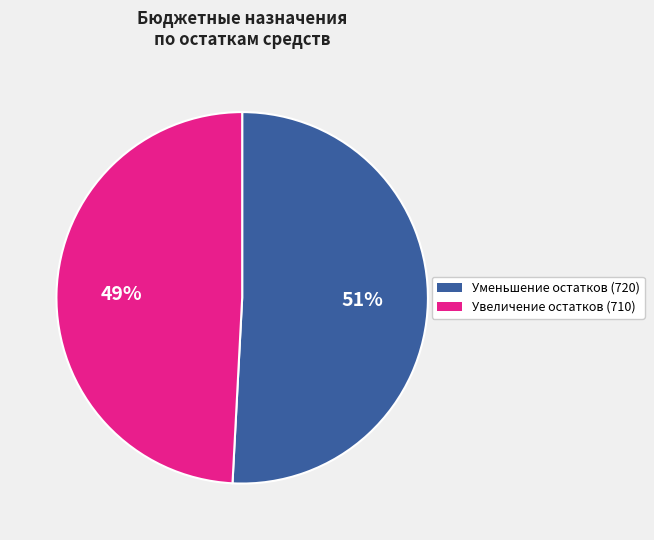

Combined, do Увеличение остатков (710) and Уменьшение остатков (720) account for over 50%?

Yes